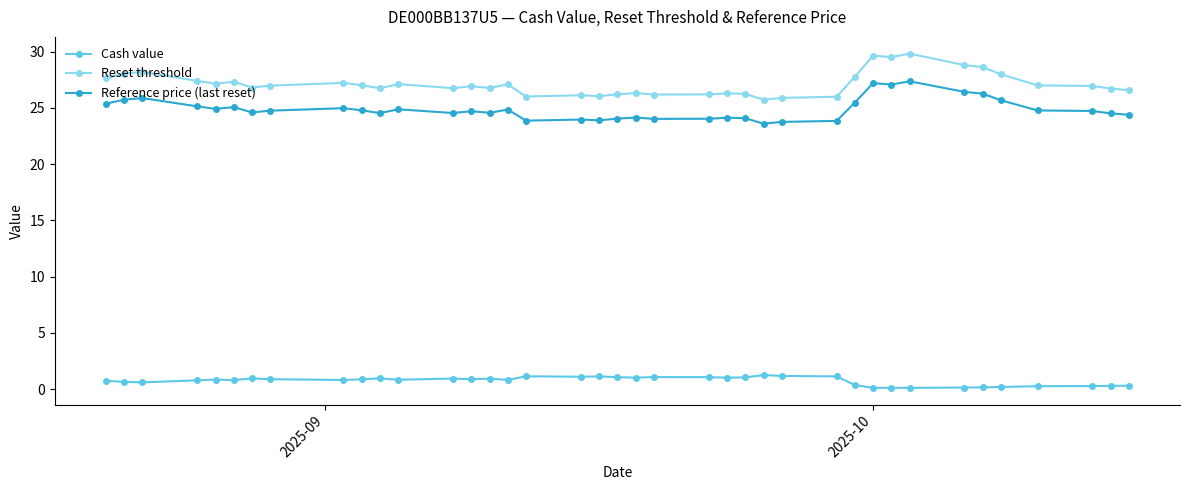

True or false: Reference price (last reset) has more than 0 interior local peaks.

True